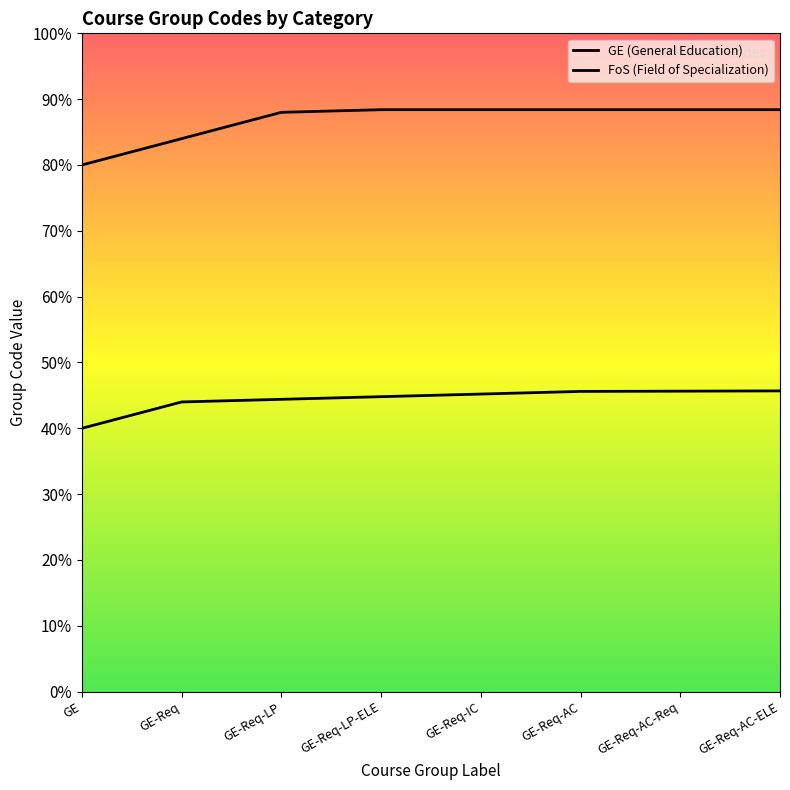

Reading left to right, extract all data points from this chart.

GE (General Education): 1000	1100	1110	1120	1130	1140	1141	1142
FoS (Field of Specialization): 2000	2100	2200	2210	2210	2210	2210	2210